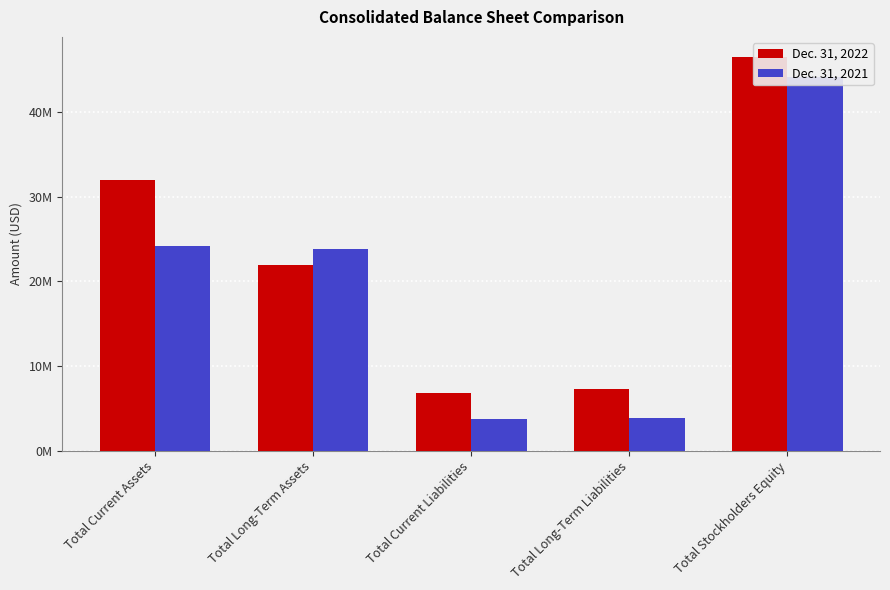

Reading left to right, transcribe all the data shown in this chart.

Dec. 31, 2022: Total Current Assets=32033626	Total Long-Term Assets=21895910	Total Current Liabilities=6788315	Total Long-Term Liabilities=7345056	Total Stockholders Equity=46584480
Dec. 31, 2021: Total Current Assets=24235721	Total Long-Term Assets=23802401	Total Current Liabilities=3725121	Total Long-Term Liabilities=3897139	Total Stockholders Equity=44140983